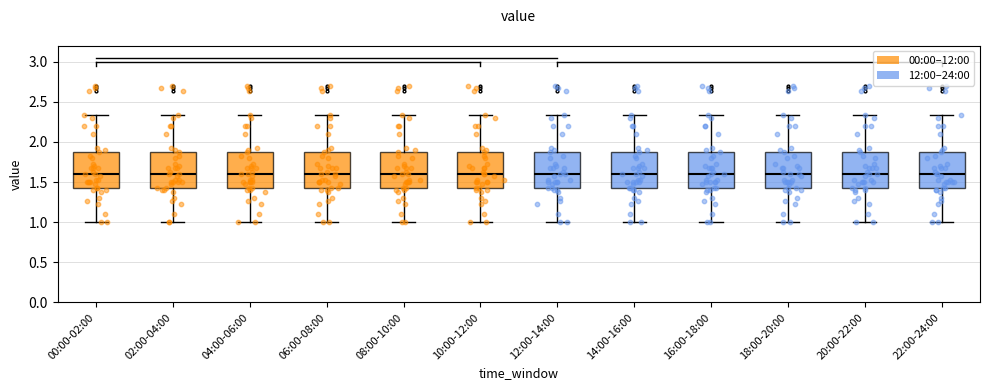

Reading left to right, transcribe this box plot: for each box, give where its median line is, the range the box spans, and where its two whiskers end, as read against the y-axis. The values are not printed on the chart, so give them approximately, as read against the axis.

00:00-02:00: median 1.60, box 1.45 to 1.90, whiskers 1.00 to 2.35
02:00-04:00: median 1.60, box 1.45 to 1.90, whiskers 1.00 to 2.35
04:00-06:00: median 1.60, box 1.45 to 1.90, whiskers 1.00 to 2.35
06:00-08:00: median 1.60, box 1.45 to 1.90, whiskers 1.00 to 2.35
08:00-10:00: median 1.60, box 1.45 to 1.90, whiskers 1.00 to 2.35
10:00-12:00: median 1.60, box 1.45 to 1.90, whiskers 1.00 to 2.35
12:00-14:00: median 1.60, box 1.45 to 1.90, whiskers 1.00 to 2.35
14:00-16:00: median 1.60, box 1.45 to 1.90, whiskers 1.00 to 2.35
16:00-18:00: median 1.60, box 1.45 to 1.90, whiskers 1.00 to 2.35
18:00-20:00: median 1.60, box 1.45 to 1.90, whiskers 1.00 to 2.35
20:00-22:00: median 1.60, box 1.45 to 1.90, whiskers 1.00 to 2.35
22:00-24:00: median 1.60, box 1.45 to 1.90, whiskers 1.00 to 2.35